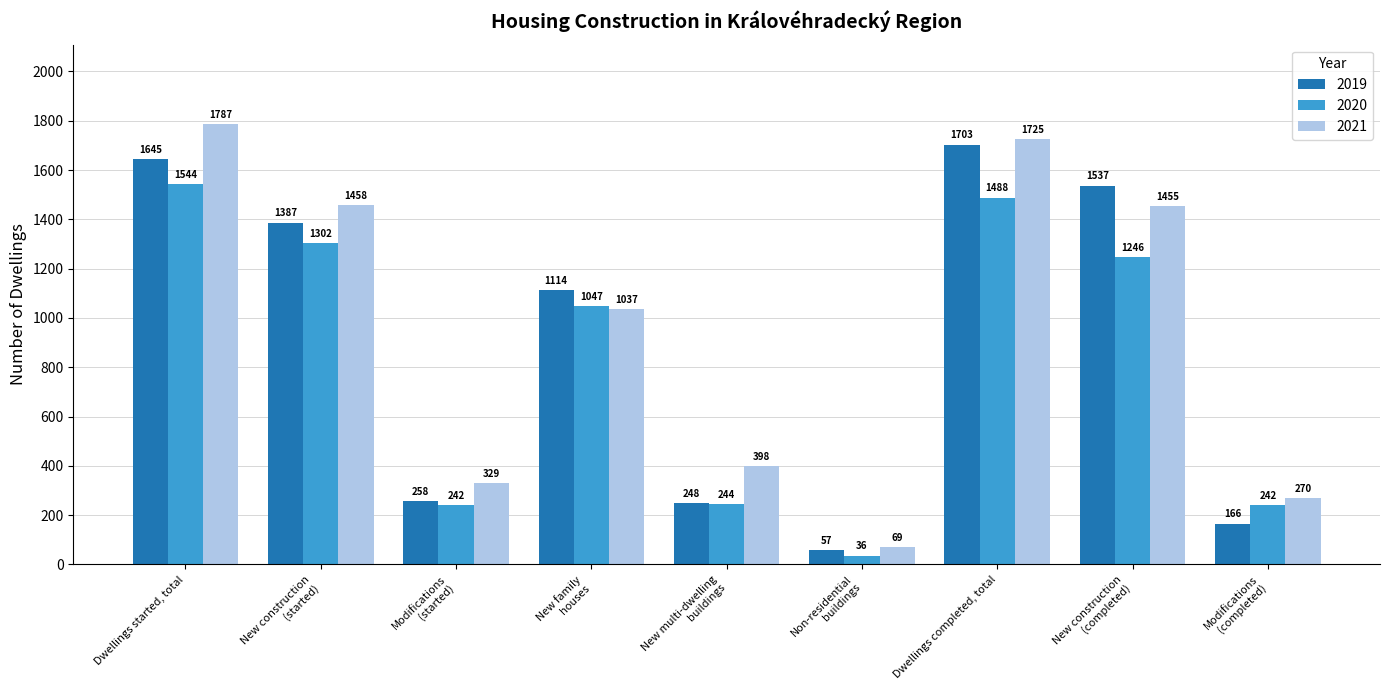

List the series in order of their overall mean, highest first.

2021, 2019, 2020